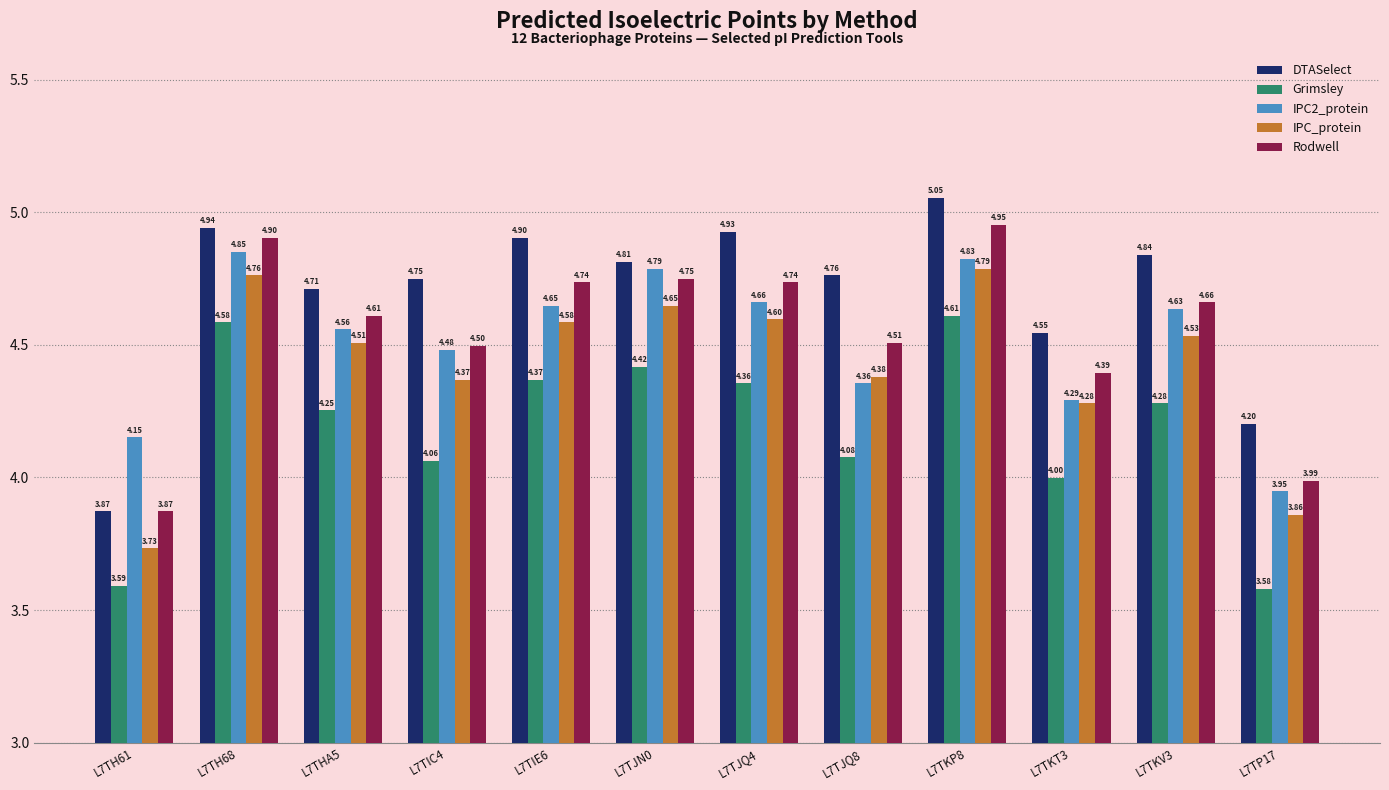

Count the IPC_protein values in the range 4 to 5.

10